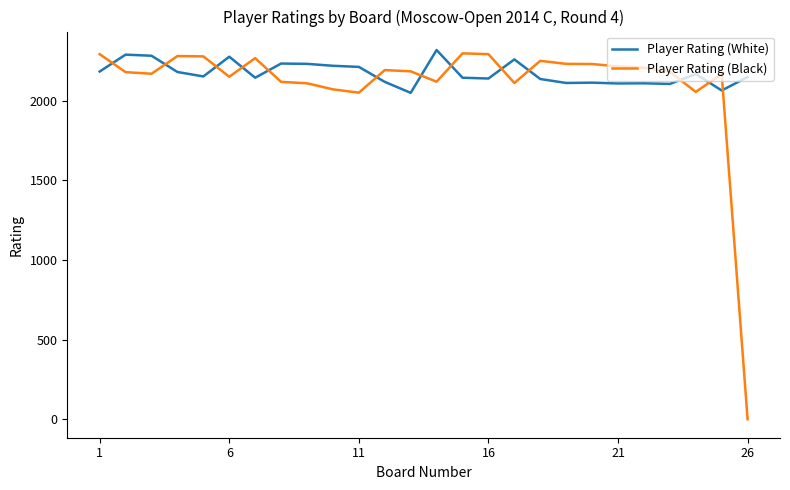

What is the difference between the maximum and minimum values in the Player Rating (Black) series?

2298